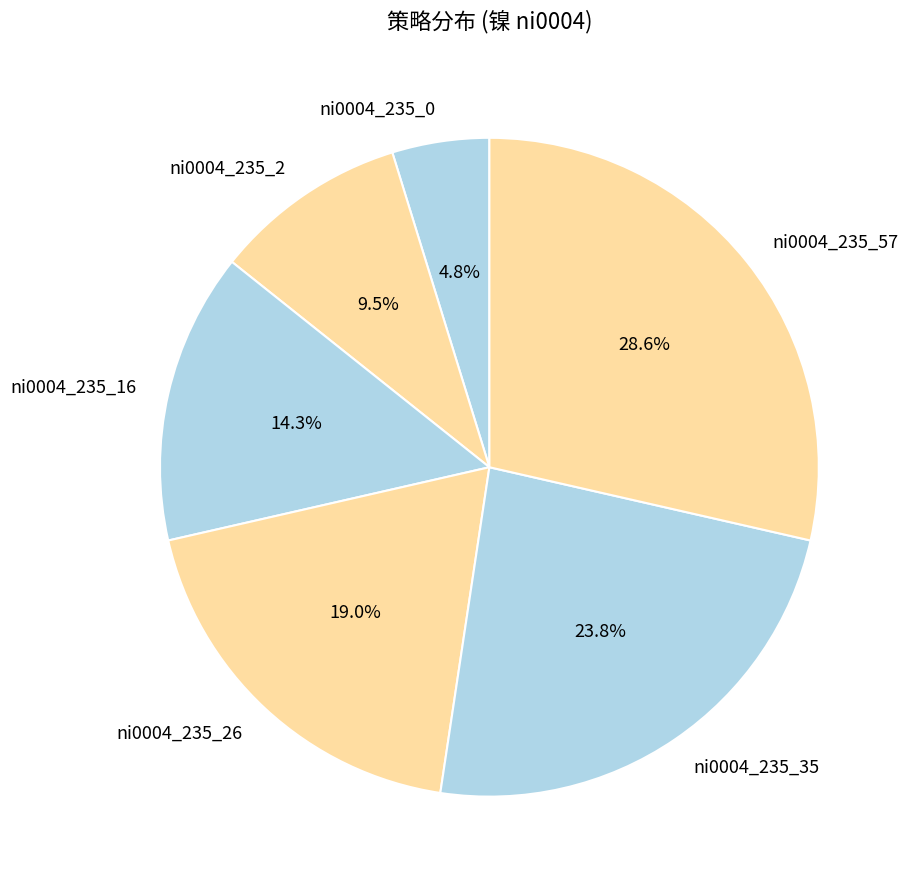

What percentage is the ni0004_235_35 slice, to the nearest percent?

24%